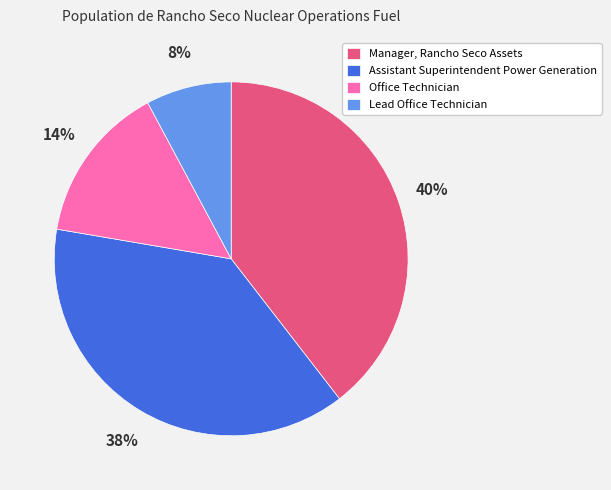

What percentage is the Lead Office Technician slice, to the nearest percent?

8%